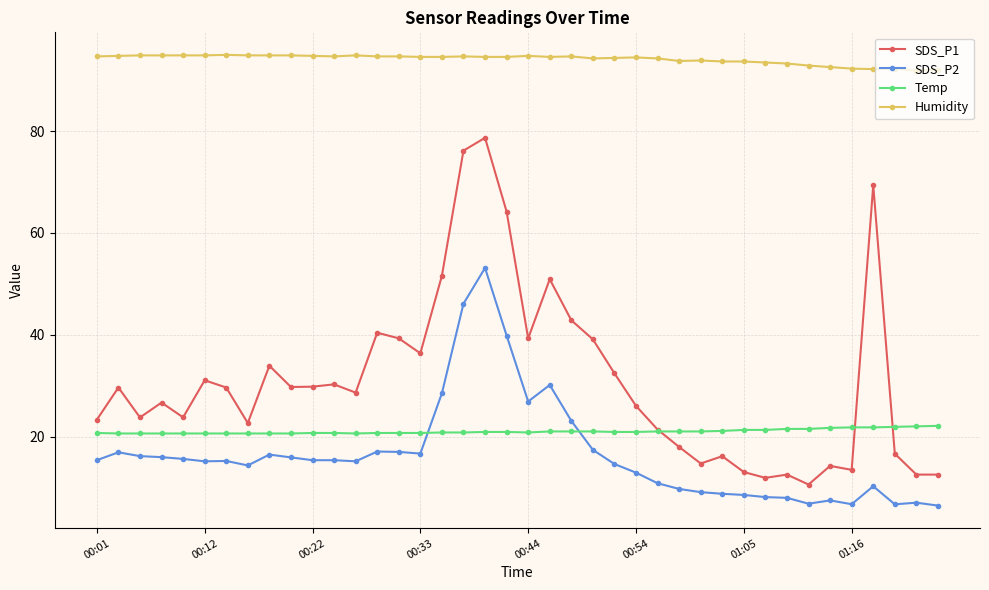

Which series has the largest range (max minus min)?

SDS_P1